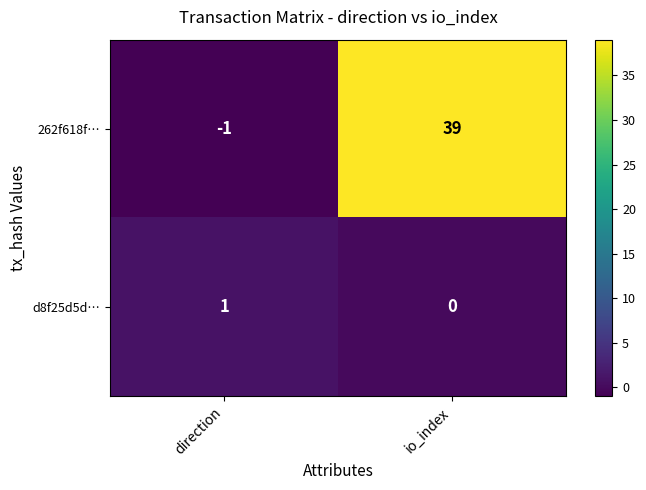

Is it true that 262f618f… equals 39 at io_index?

True